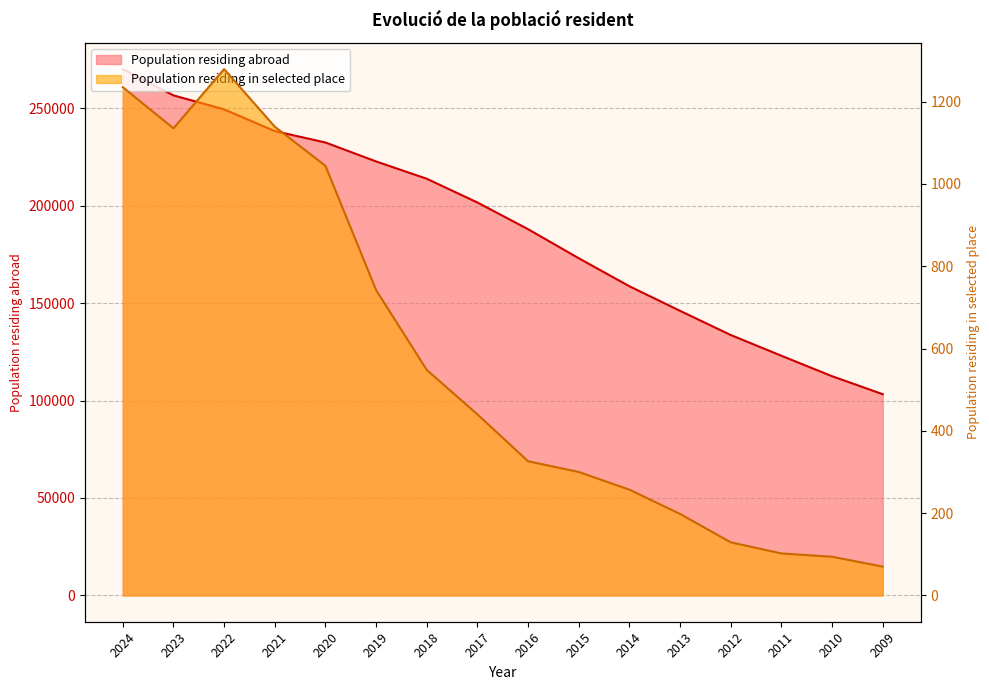

How many lines are shown in the chart?

2